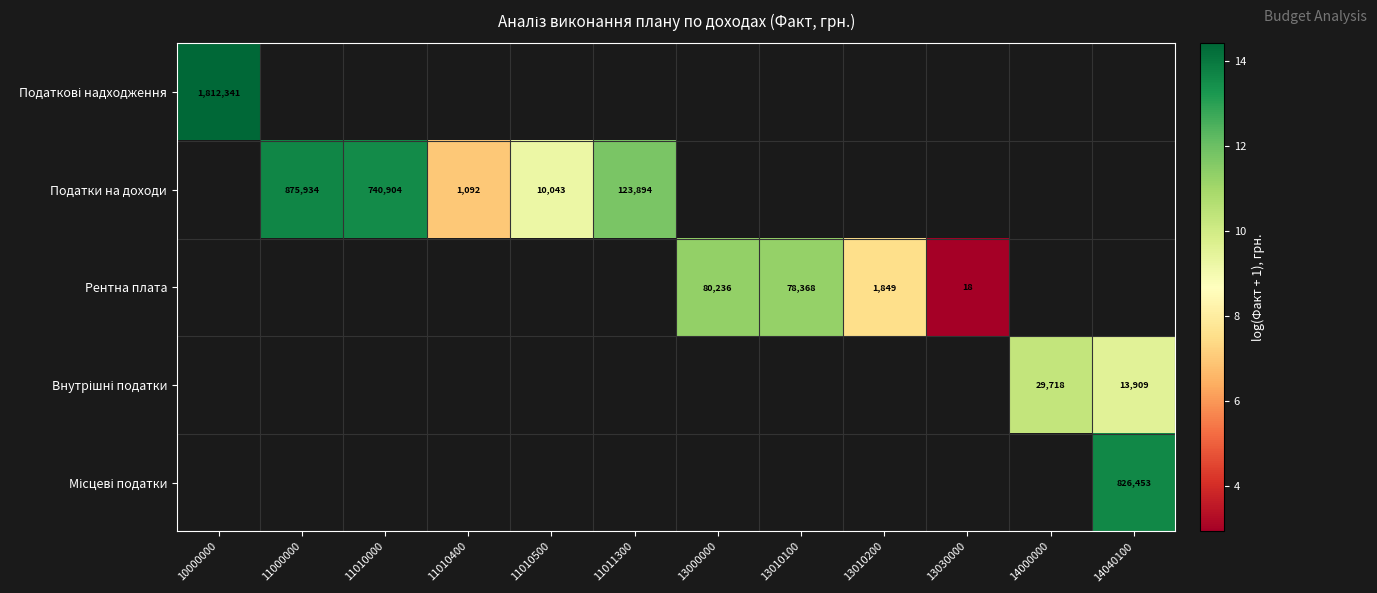

Which label corresponds to the largest value in the chart?

10000000